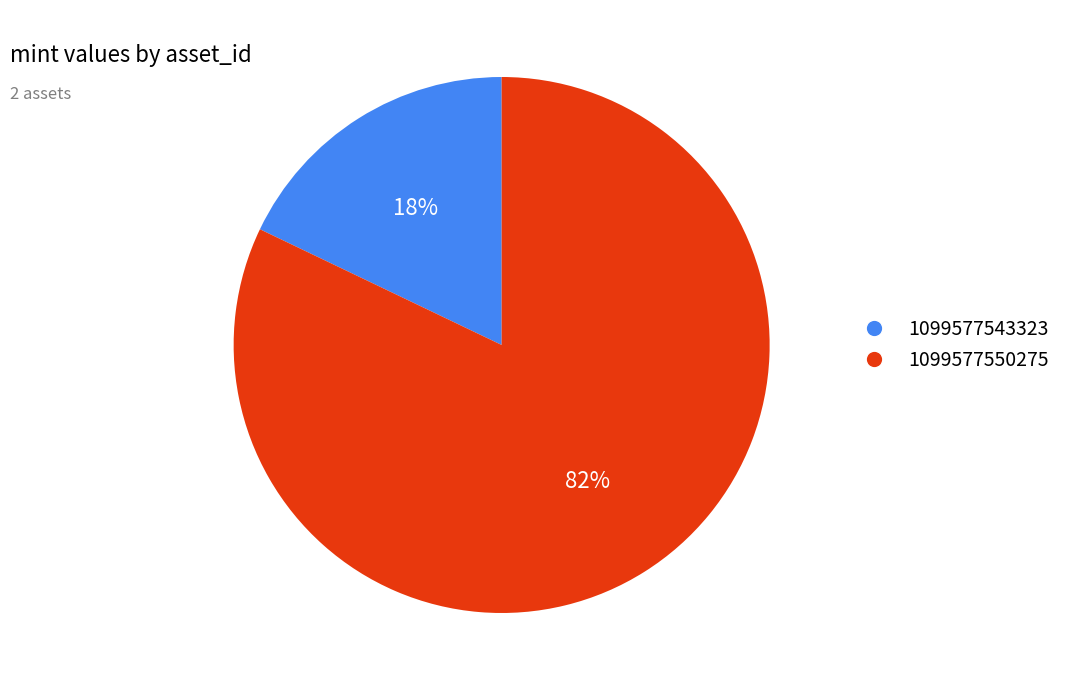

Count the number of slices in the pie.

2